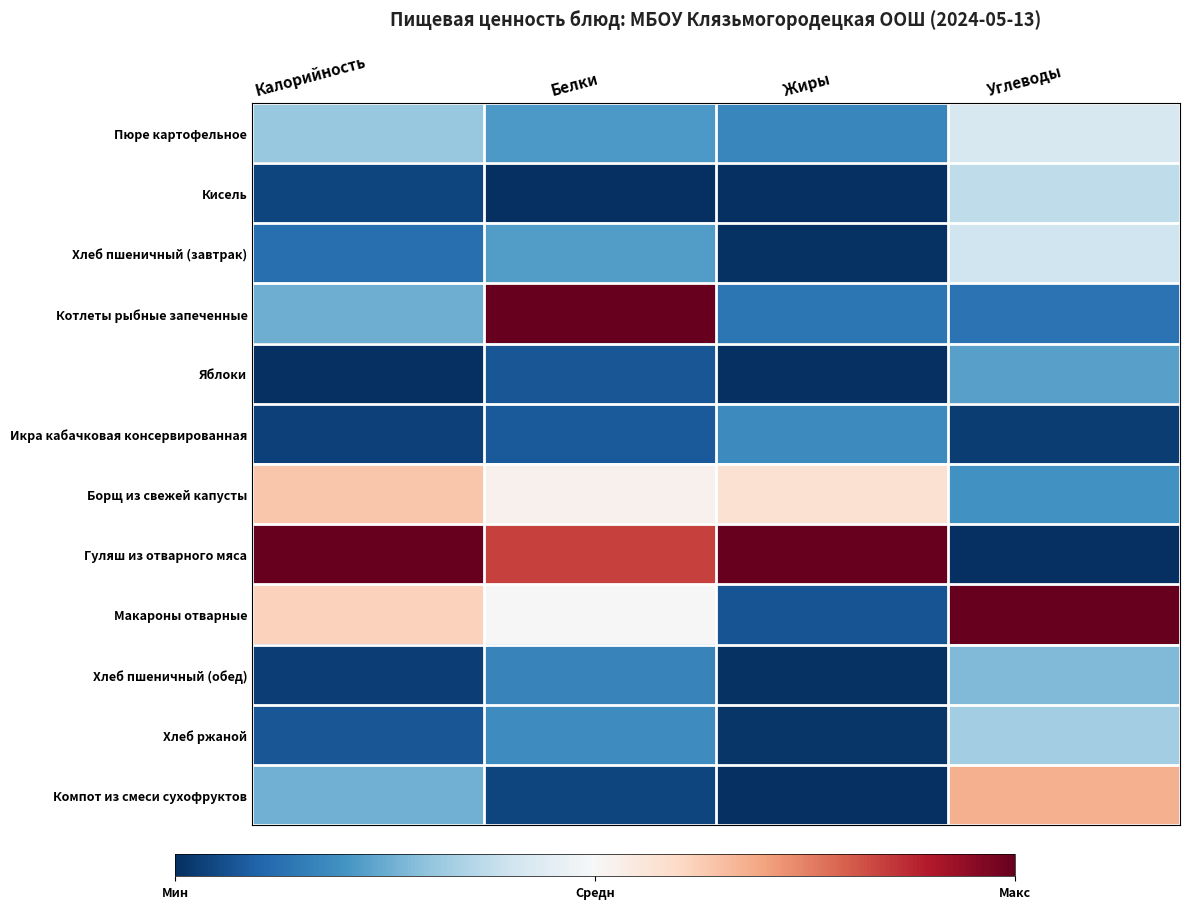

How many data points does each series have?

4